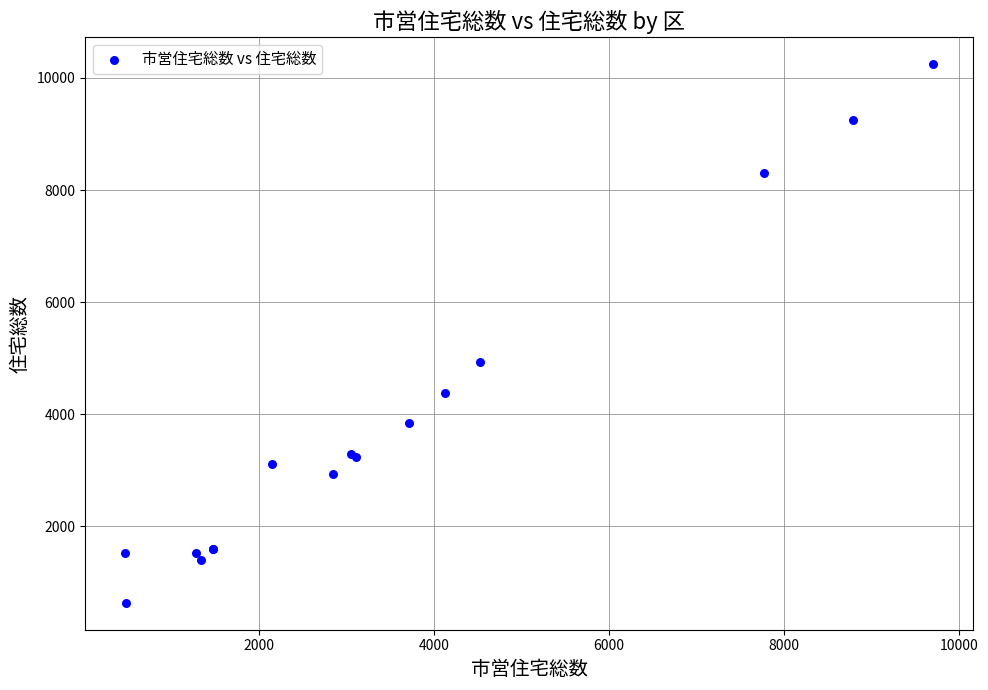

What Y value in the scatter plot is closest to 5440?

4938